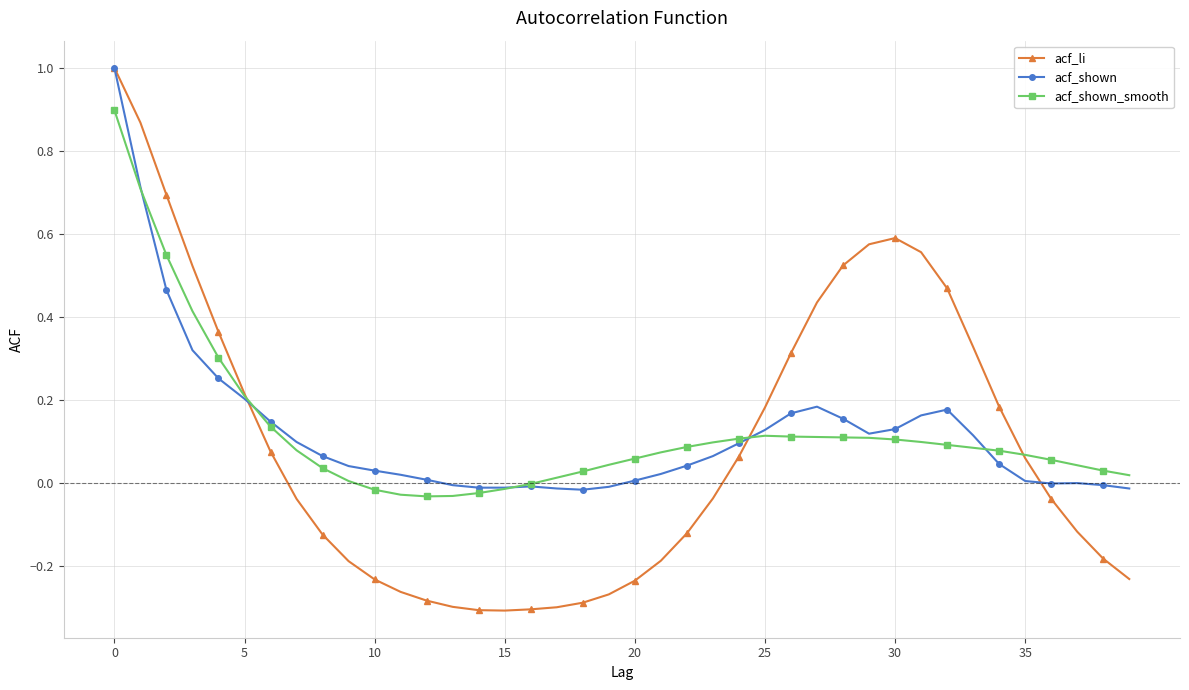

Which series has the largest range (max minus min)?

acf_li